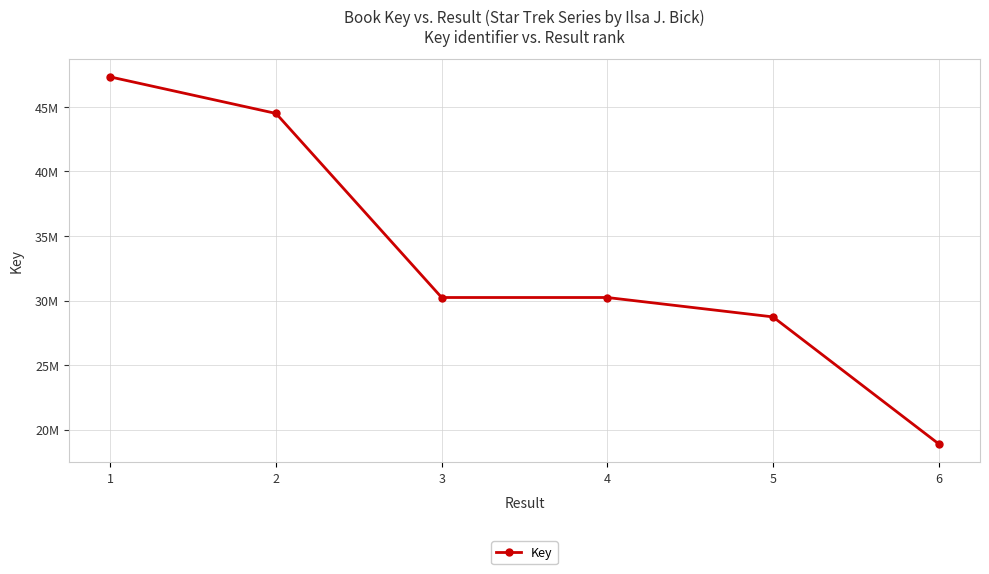

List the labels in order of value, smallest first.

6, 5, 4, 3, 2, 1